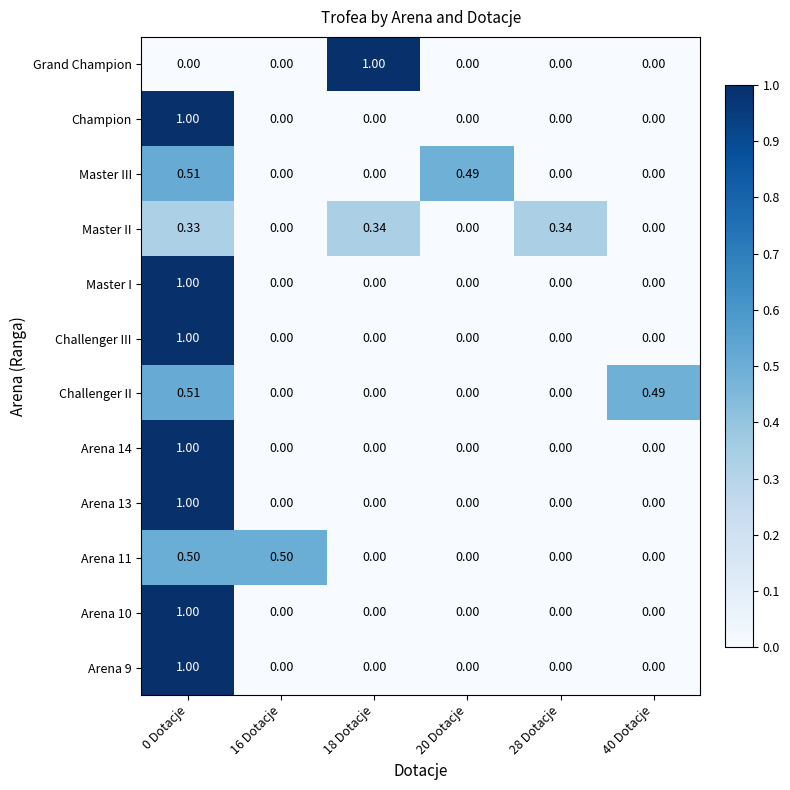

Which series has the largest total across all categories?

Master II